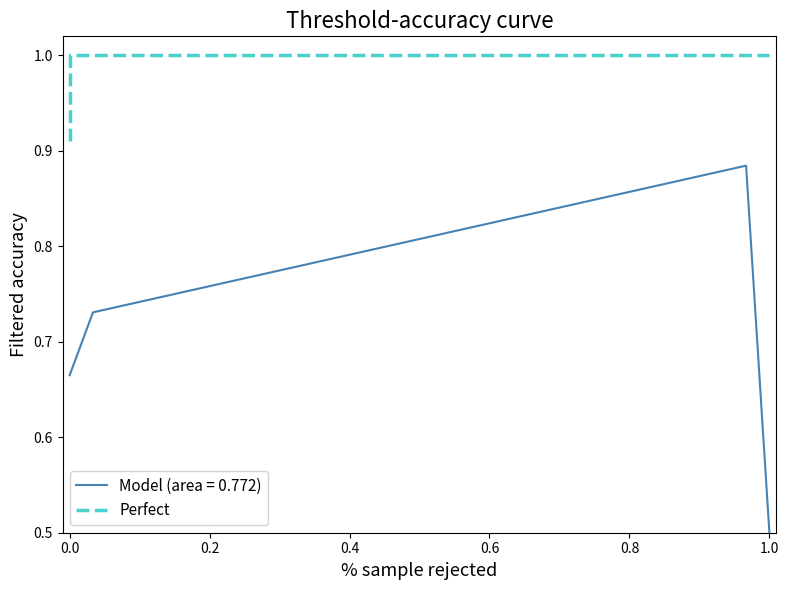

Which category has the lowest value in the Model (area = 0.772) series?

1.0